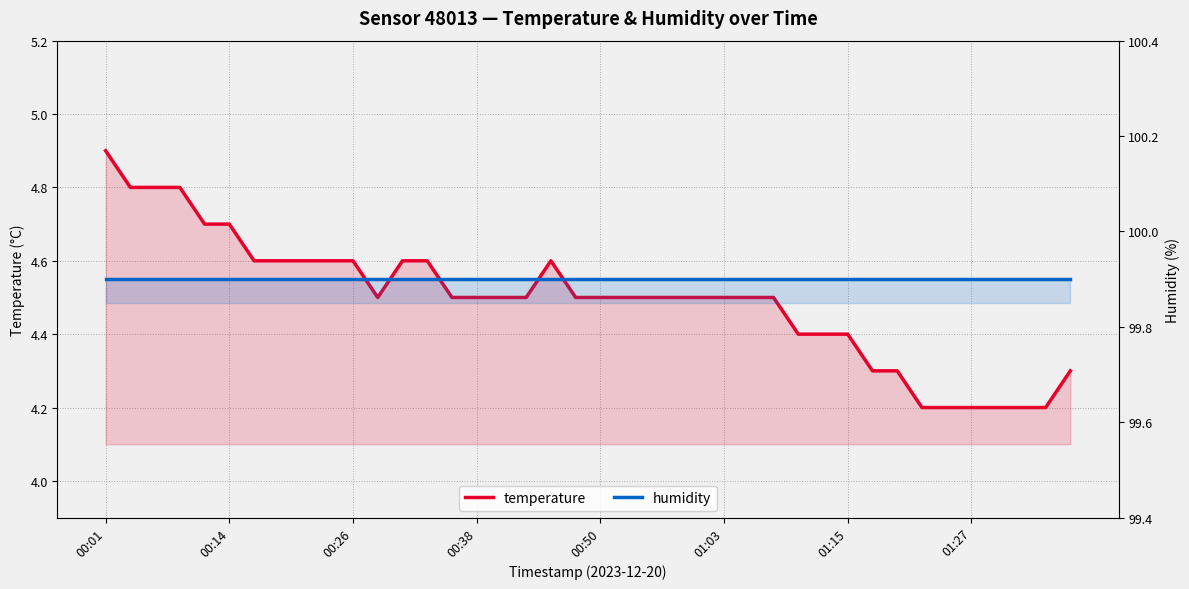

What is the approximate value of temperature at 16?

4.5